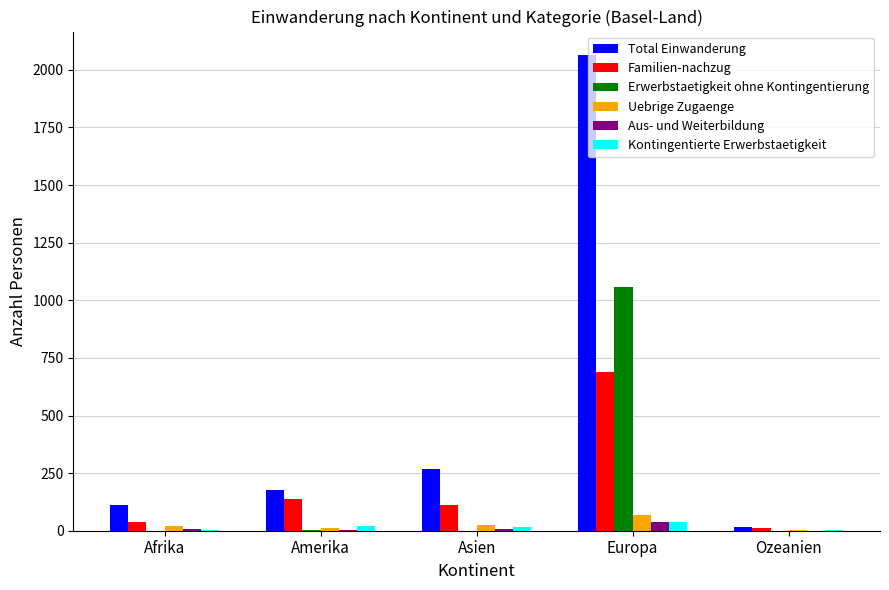

Read the Aus- und Weiterbildung value at Afrika.

8